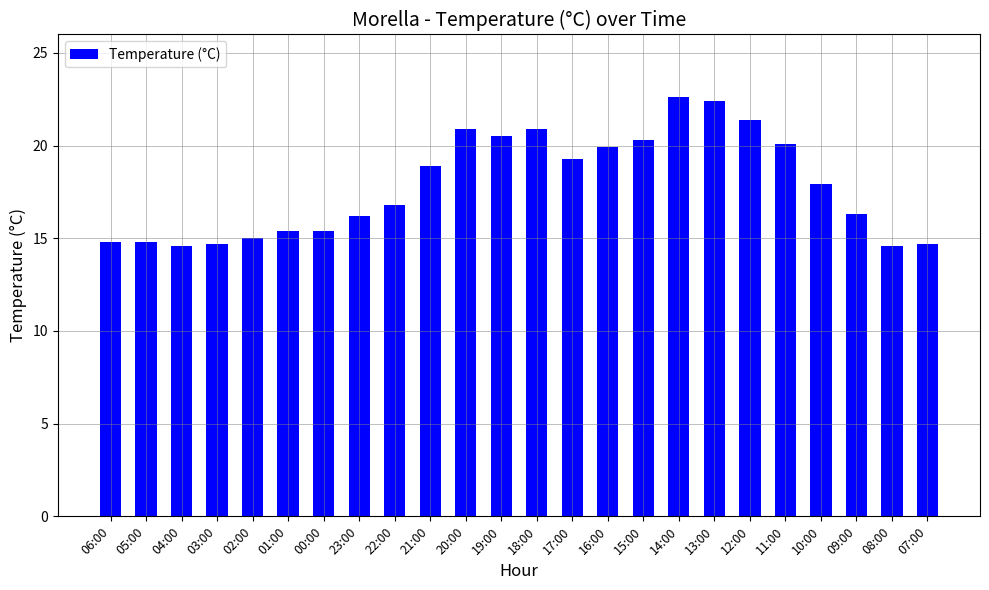

What is the greatest value displayed?

22.6